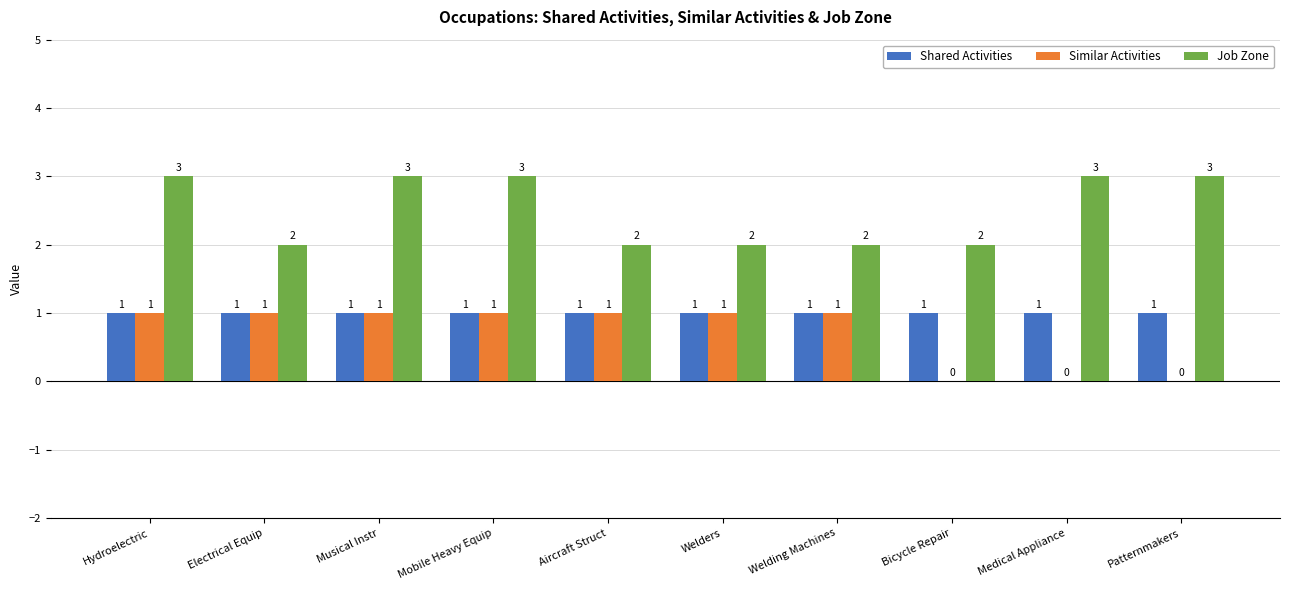

What is the total value across all series at Medical Appliance?

4